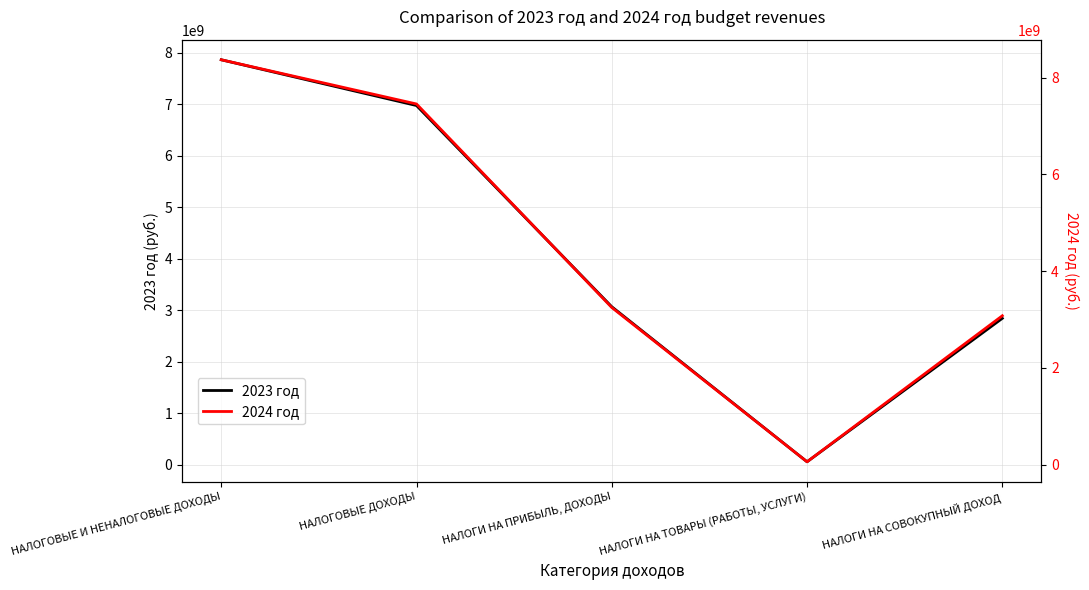

How many distinct data groups are displayed?

2